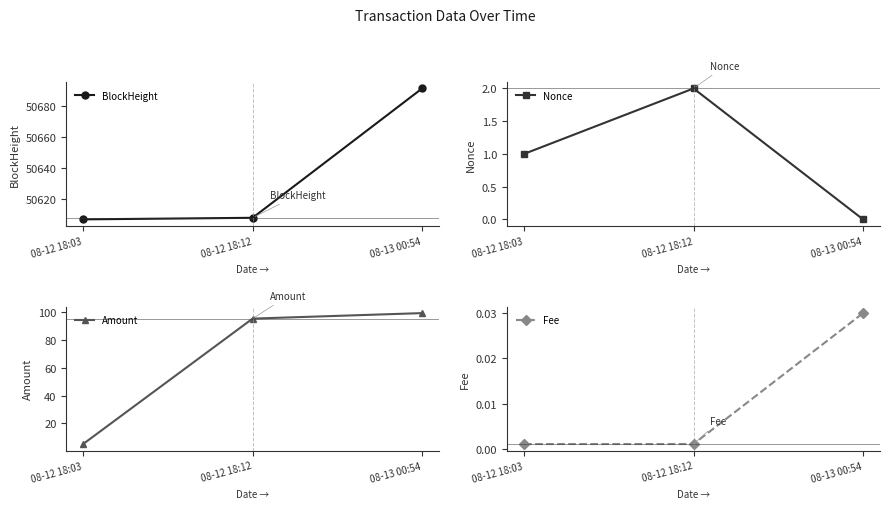

Which series changed the most between 08-12 18:03 and 08-12 18:12?

Amount